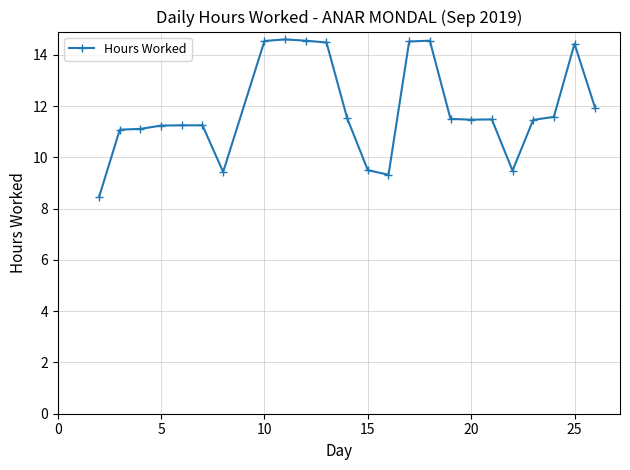

What is the greatest value displayed?

14.6